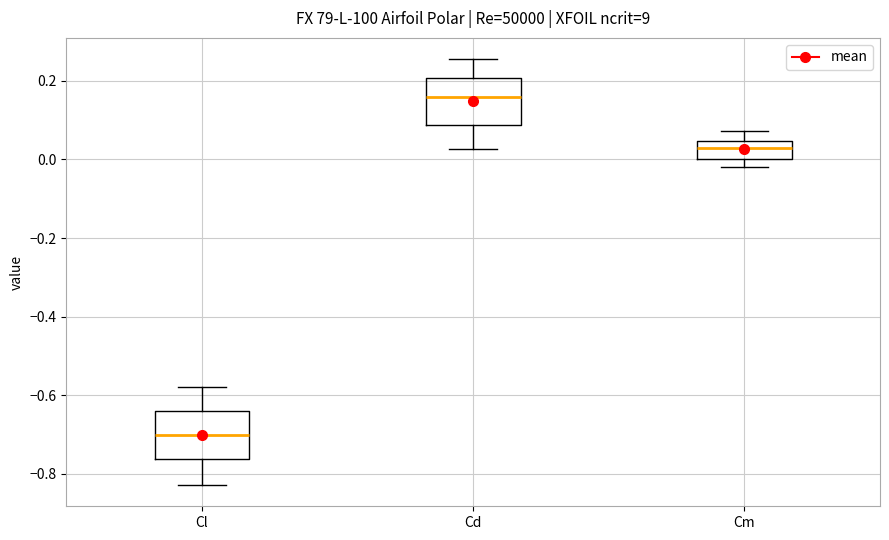

Reading left to right, read every box against the y-axis: the position of its median line, the range the box covers, and the ends of its whiskers. The values are not printed on the chart, so give them approximately, as read against the axis.

Cl: median -0.70, box -0.76 to -0.64, whiskers -0.82 to -0.58
Cd: median 0.16, box 0.08 to 0.20, whiskers 0.02 to 0.26
Cm: median 0.02, box 0.00 to 0.04, whiskers -0.02 to 0.08